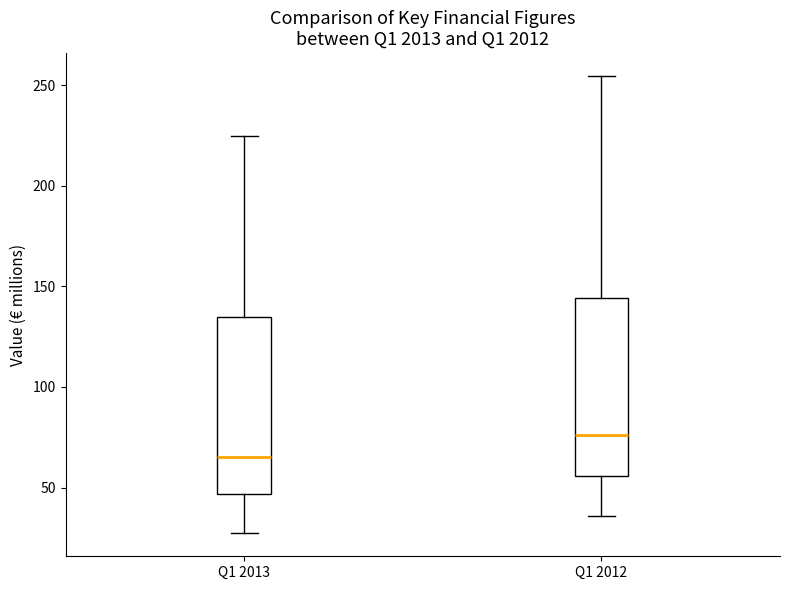

Reading left to right, read every box against the y-axis: the position of its median line, the range the box covers, and the ends of its whiskers. The values are not printed on the chart, so give them approximately, as read against the axis.

Q1 2013: median 65, box 45 to 135, whiskers 25 to 225
Q1 2012: median 75, box 55 to 145, whiskers 35 to 255